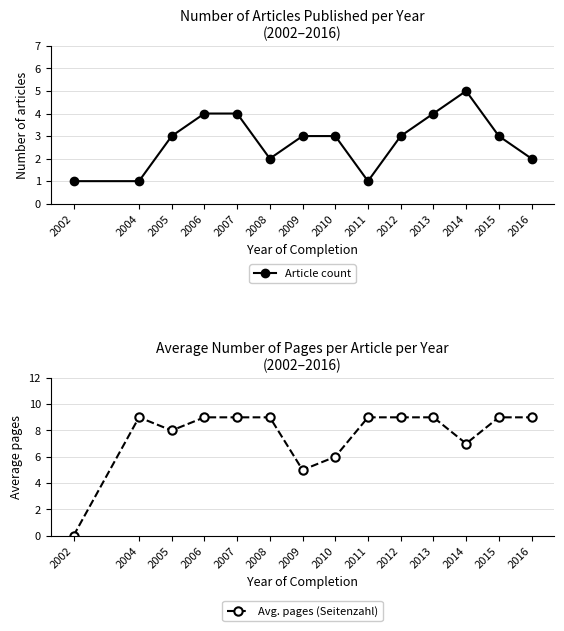

How many data points does each series have?

14